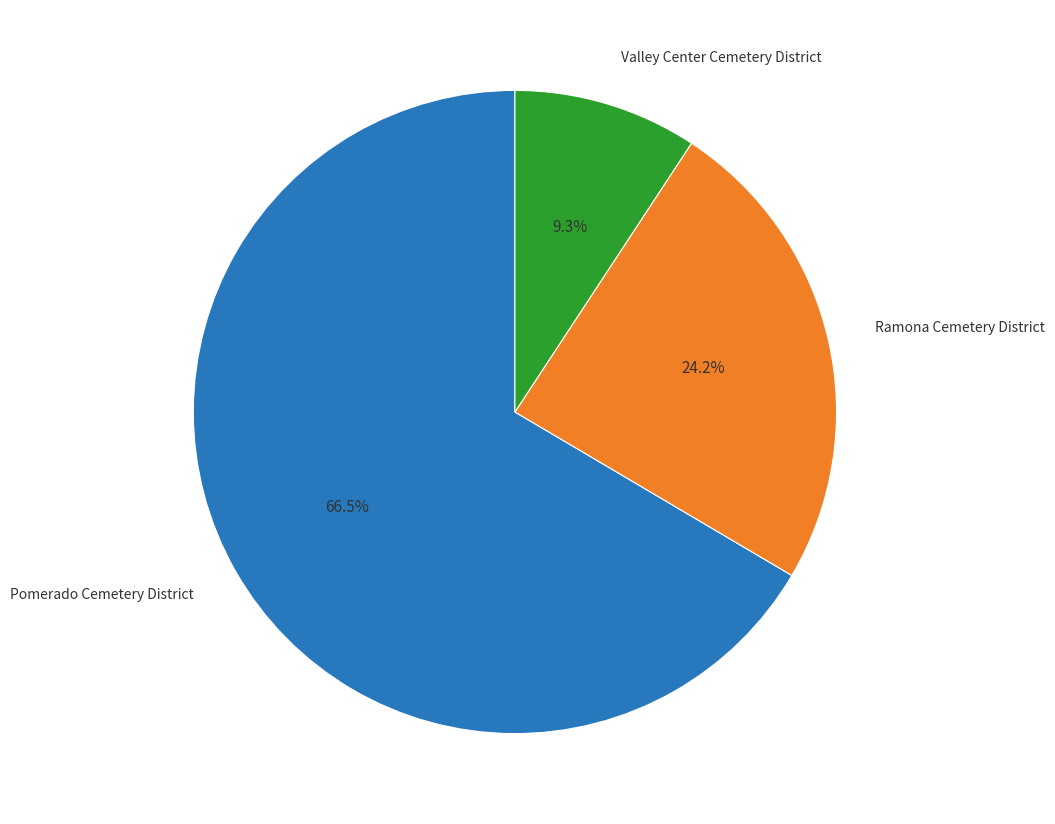

What percentage is the Valley Center Cemetery District slice, to the nearest percent?

9%